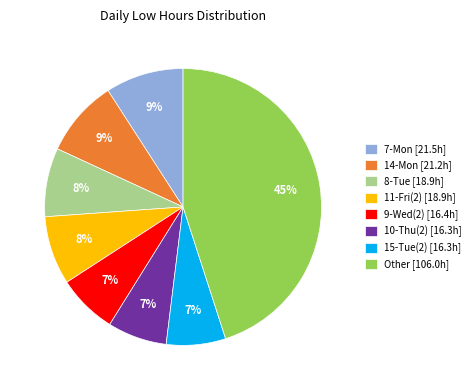

Is it true that Other [106.0h] is 32% of the pie?

False